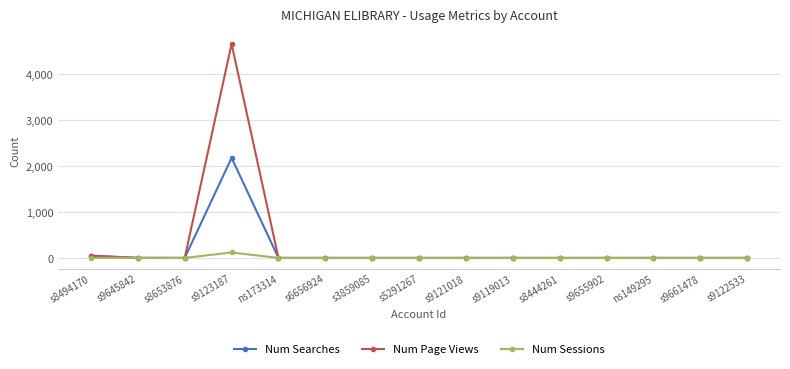

At which category is the sum across all series the highest?

s9123187